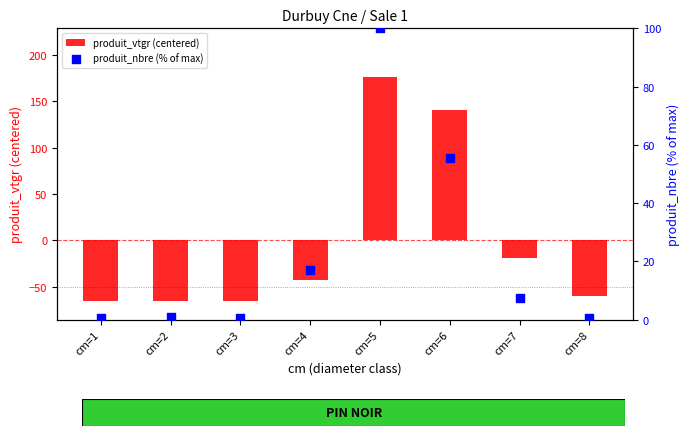

What is the total value across all series at cm=6?

196.0